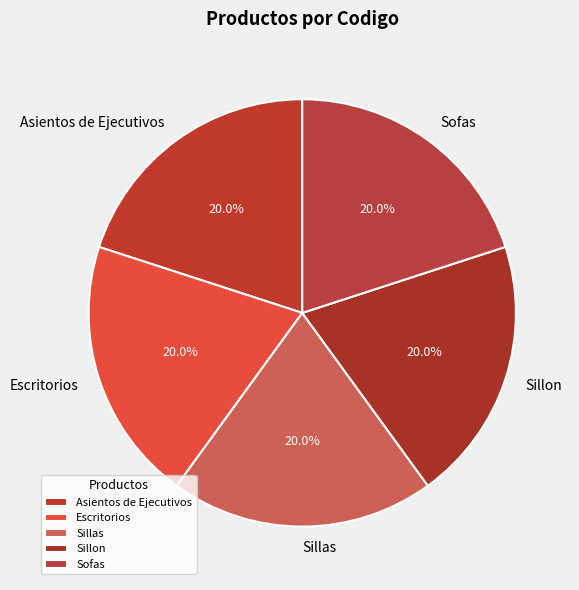

Approximately how many times larger is the value at Escritorios compared to Sillon?

1.0